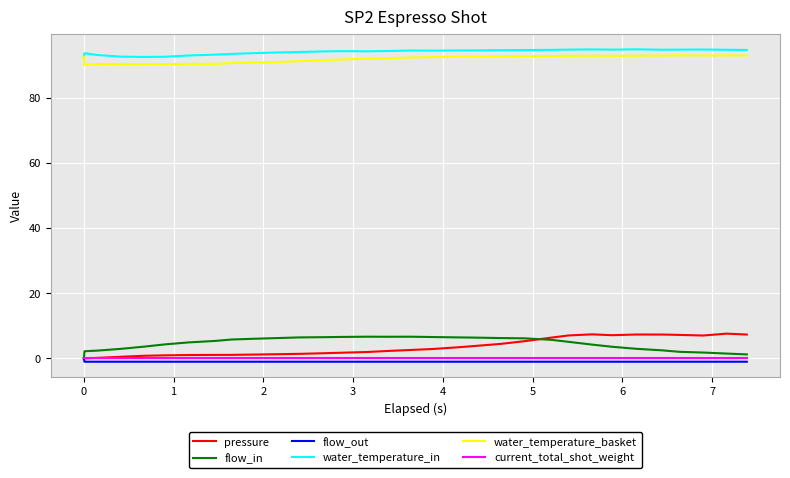

True or false: water_temperature_basket and pressure cross at least once.

False